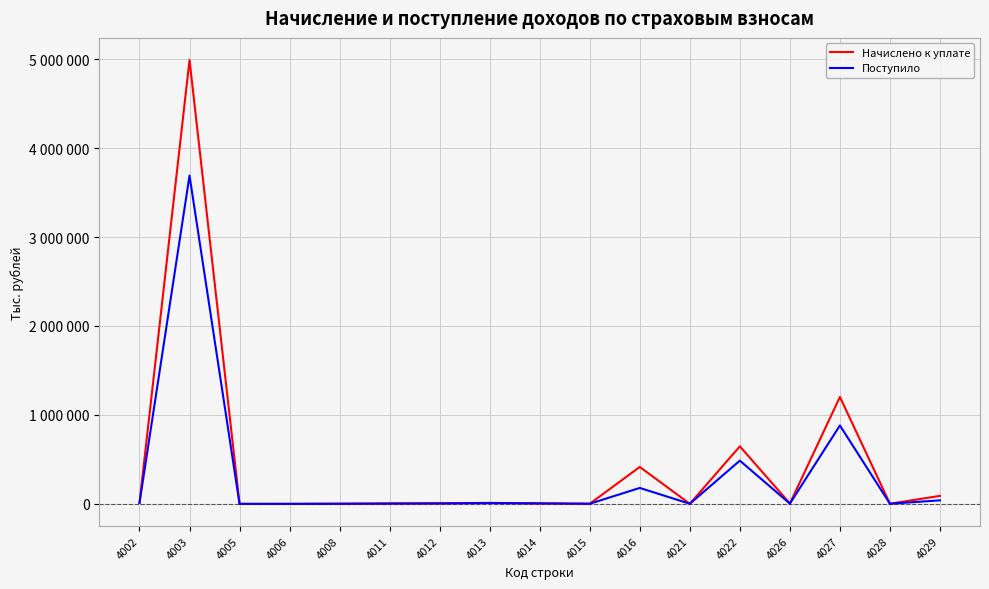

What is the value of the Начислено к уплате point at the 1st from the left?

10484